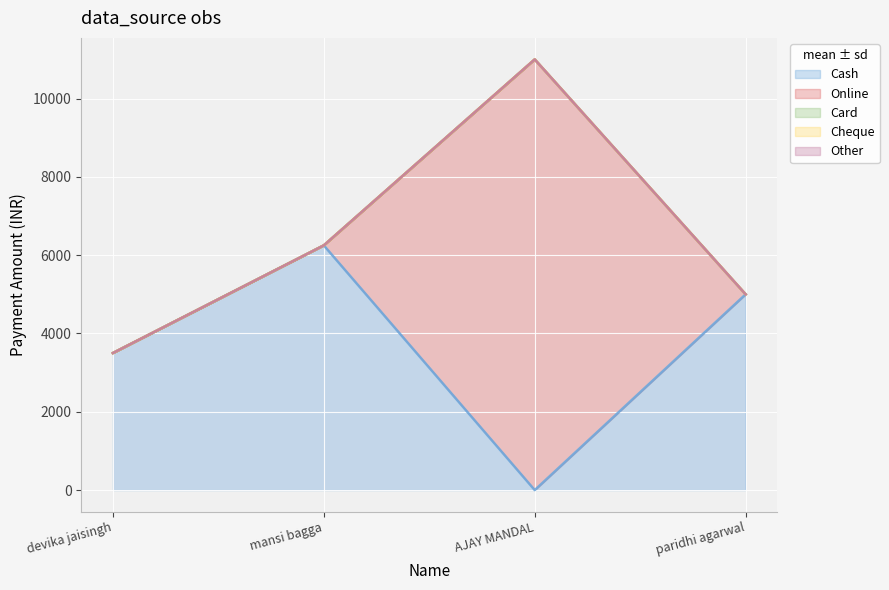

True or false: Cheque and Other cross at least once.

False